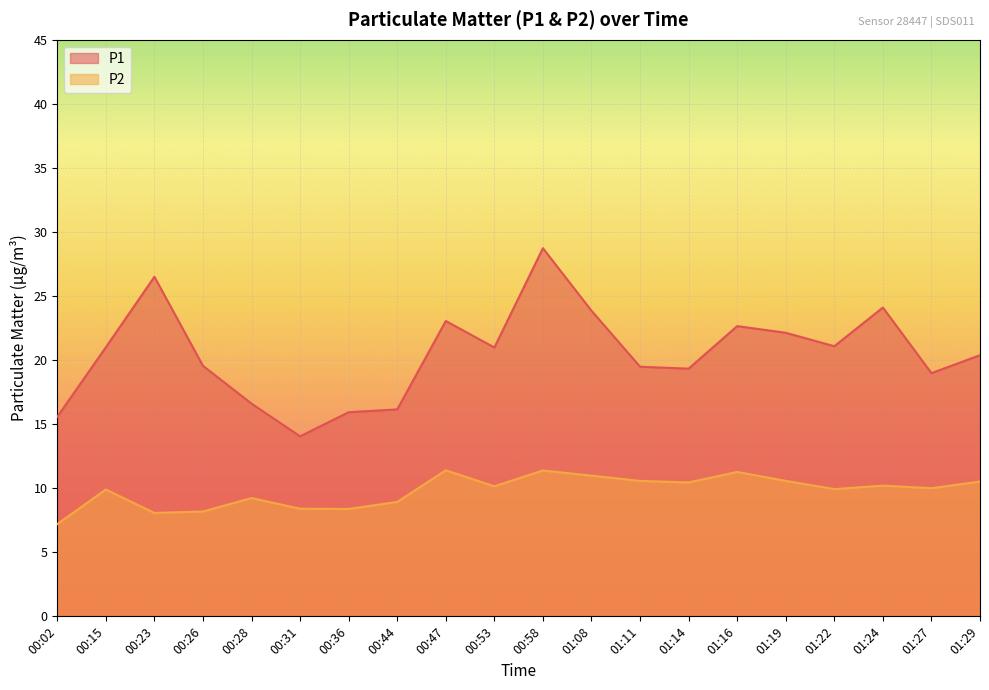

At which category does P2 reach its first local peak?

00:15